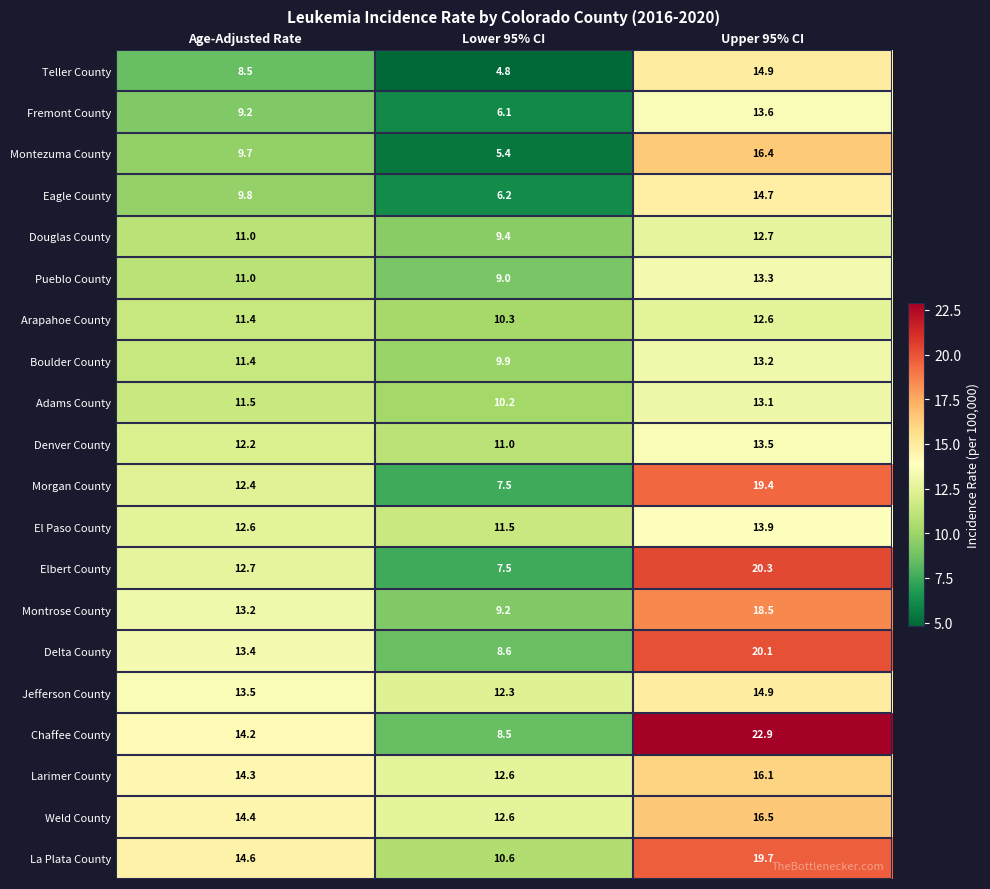

What is the total value across all series at Age-Adjusted Rate?

241.0